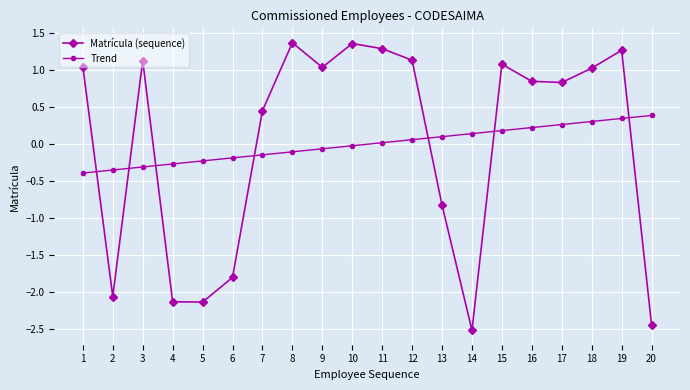

List the labels in order of Trend value, smallest first.

1, 2, 3, 4, 5, 6, 7, 8, 9, 10, 11, 12, 13, 14, 15, 16, 17, 18, 19, 20